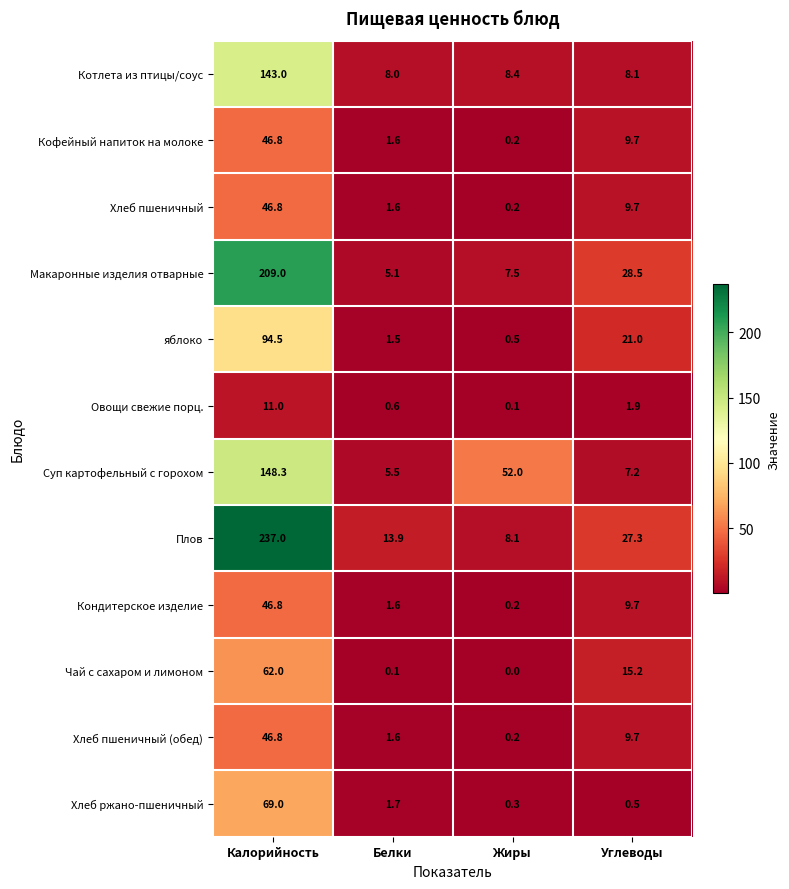

List the labels in order of Хлеб пшеничный (обед) value, smallest first.

Жиры, Белки, Углеводы, Калорийность